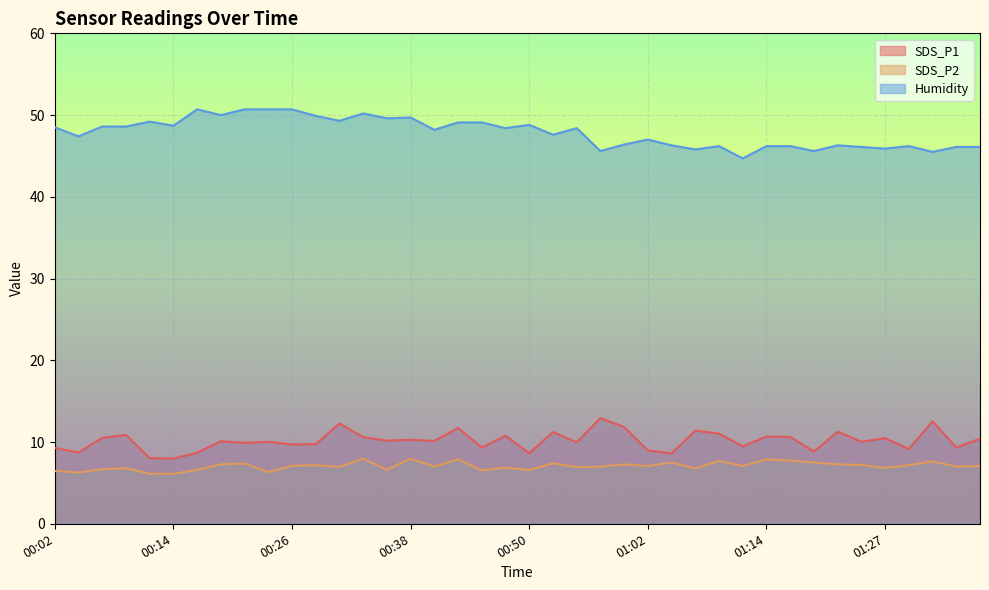

At 01:29, list the series in order from smallest to largest.

SDS_P2, SDS_P1, Humidity